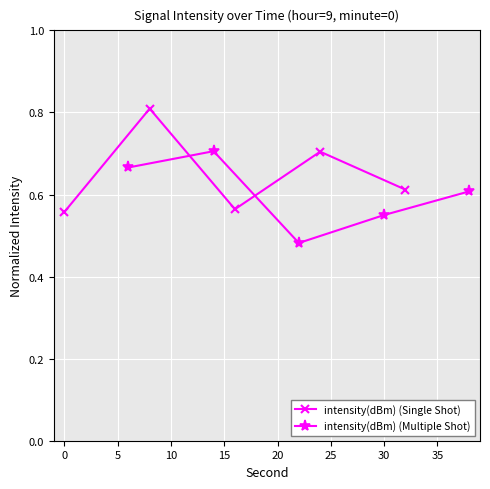

What is the smallest value displayed?

0.5